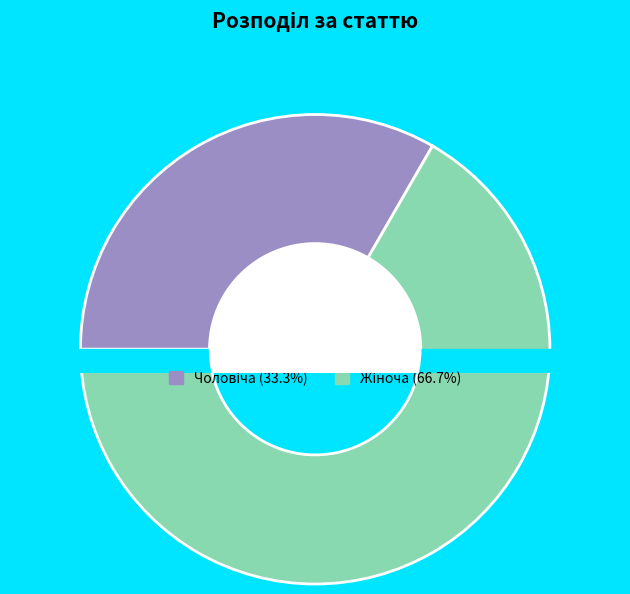

How many segments does this pie chart have?

2